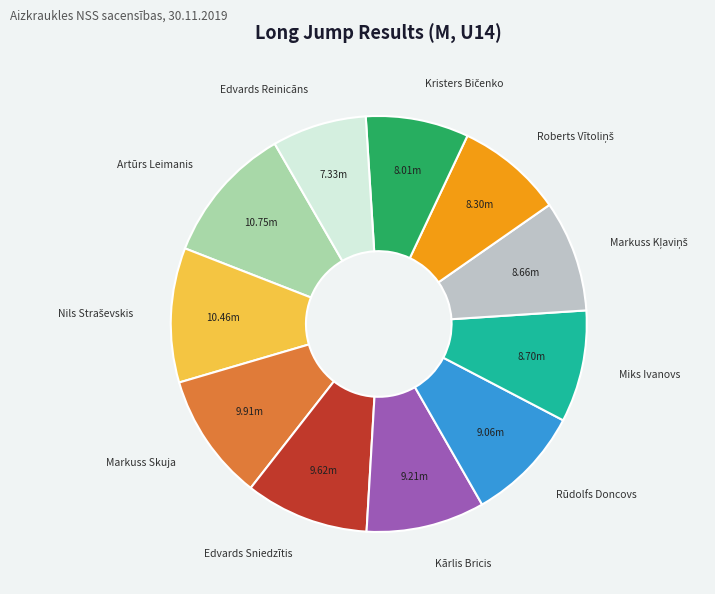

Which has a higher value, Edvards Reinicāns or Edvards Sniedzītis?

Edvards Sniedzītis